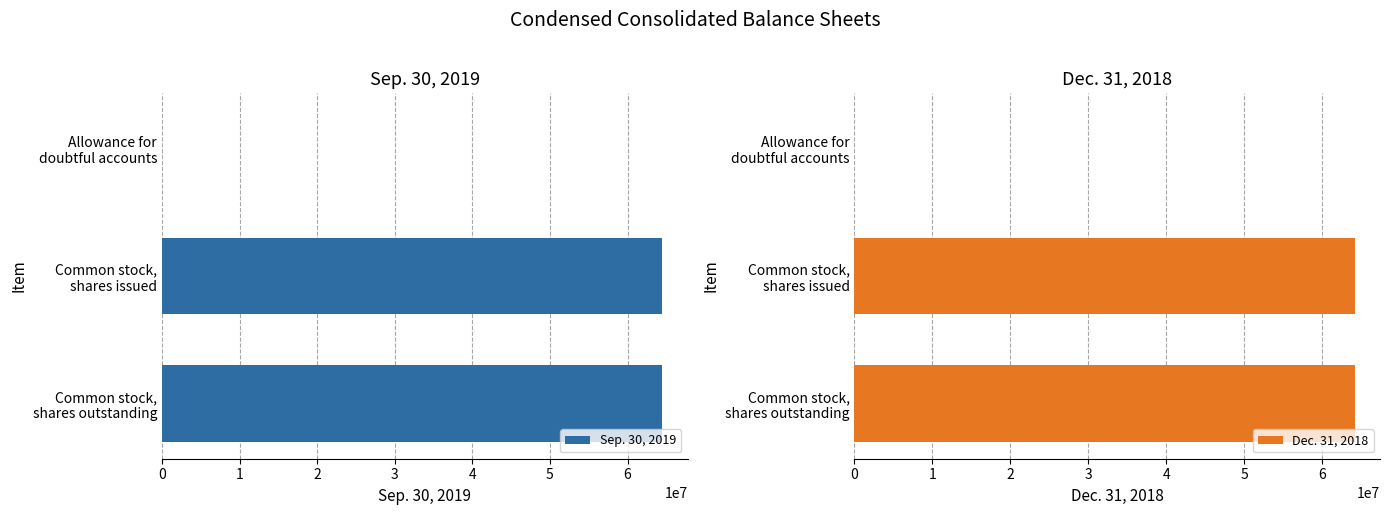

Reading left to right, extract all data points from this chart.

Sep. 30, 2019: 5.3	64500000.0	64500000.0
Dec. 31, 2018: 5.6	64200000.0	64200000.0